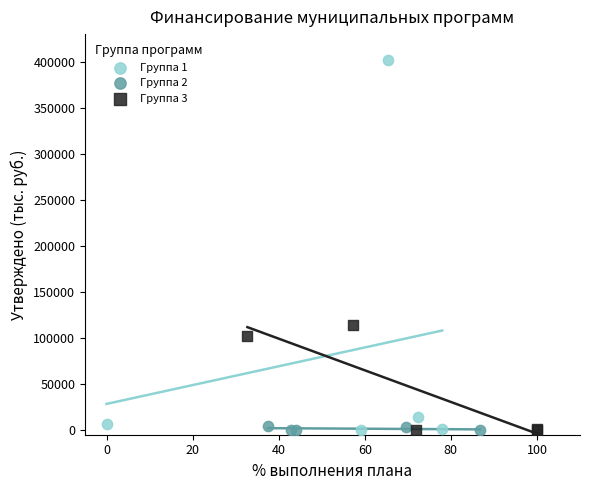

Which series contains the highest Y value?

Группа 1